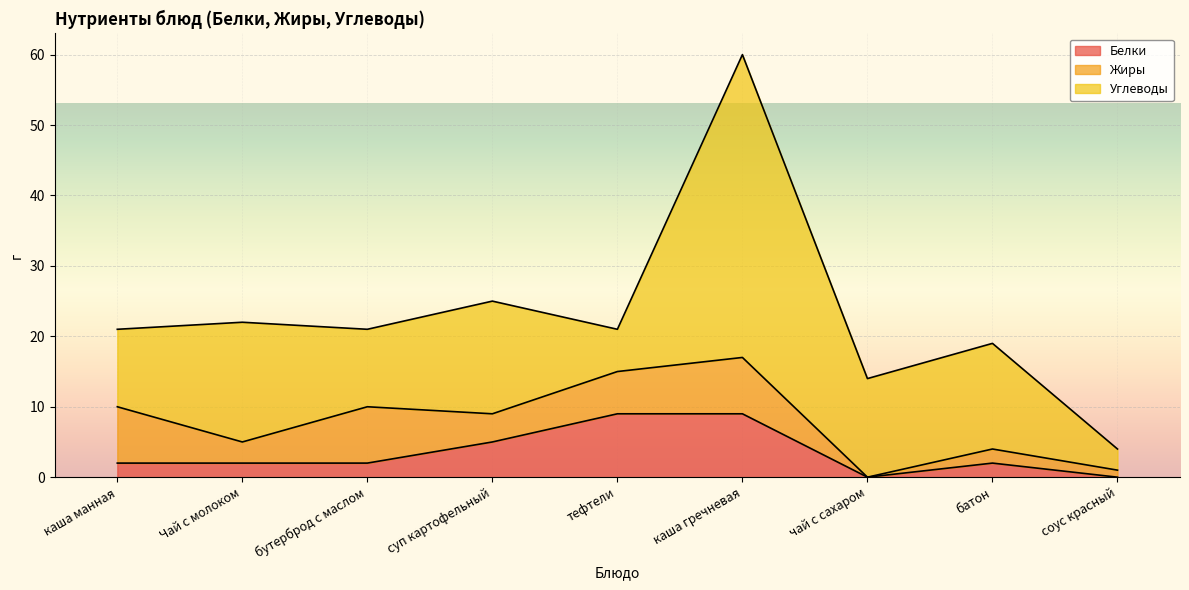

At how many categories does at least one series exceed 15?

3